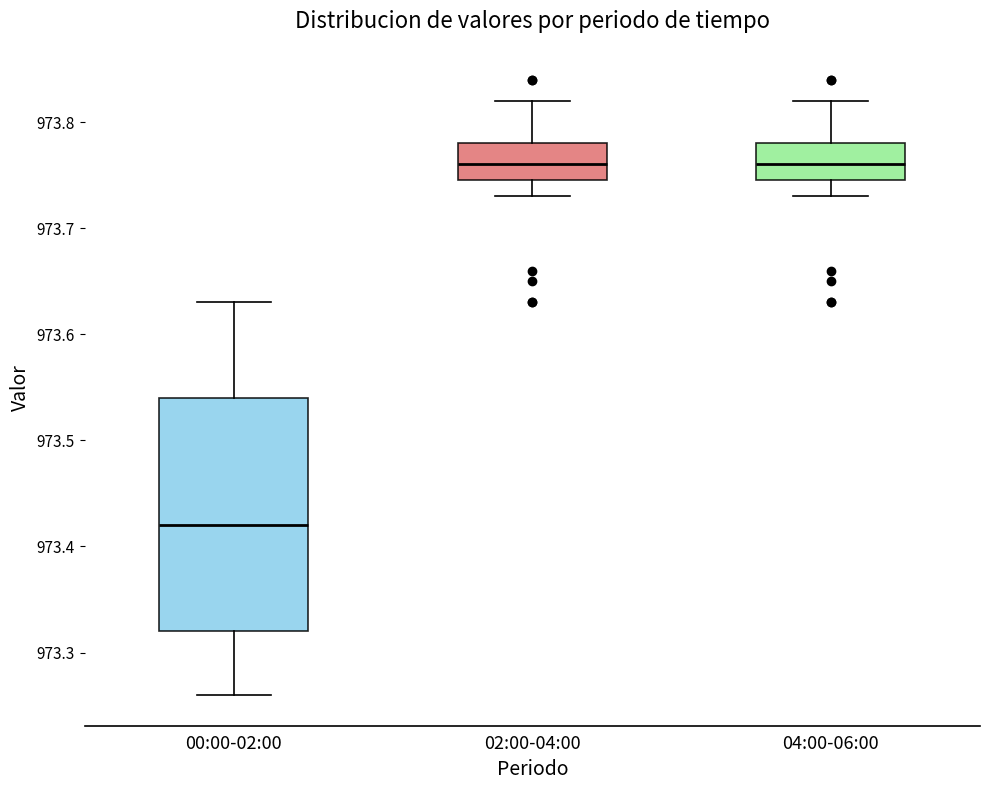

Which box is the tallest, from its lower edge to its upper edge?

00:00-02:00